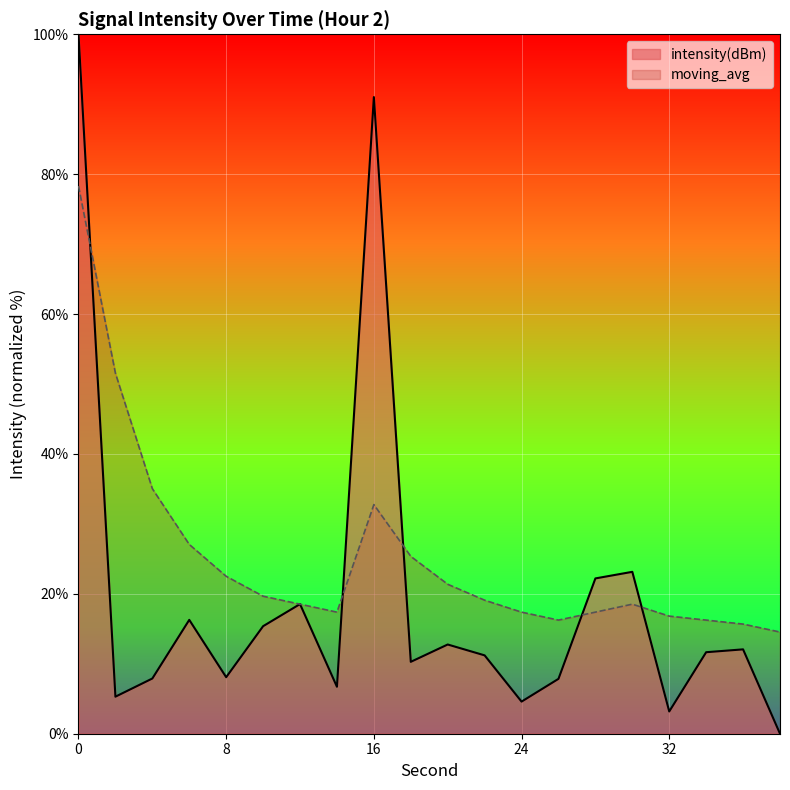

What is the total value across all series at 14?

24.1